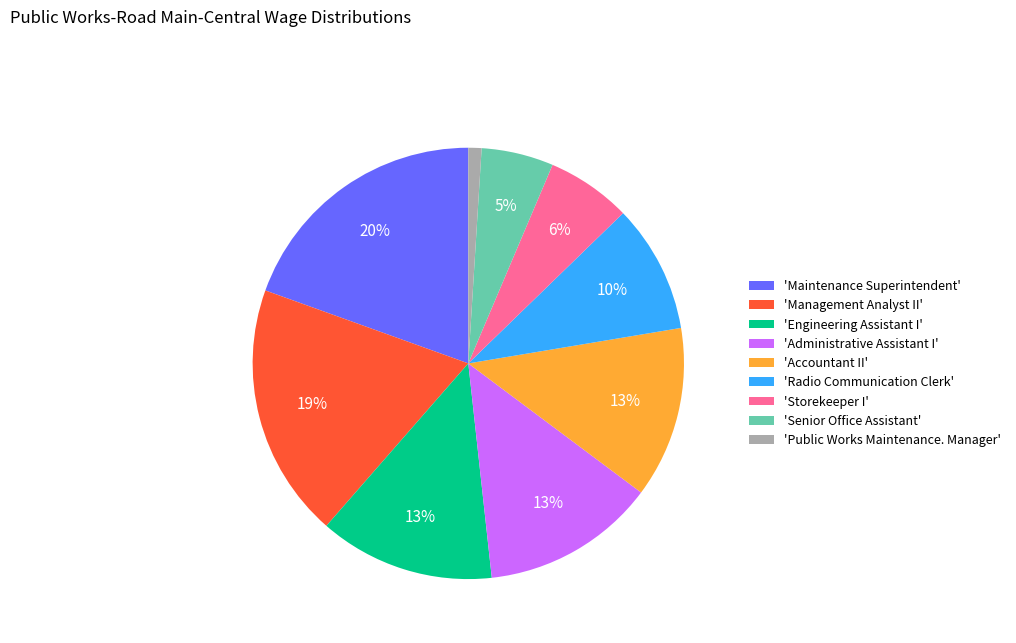

Is 'Public Works Maintenance. Manager' the majority of the pie?

No